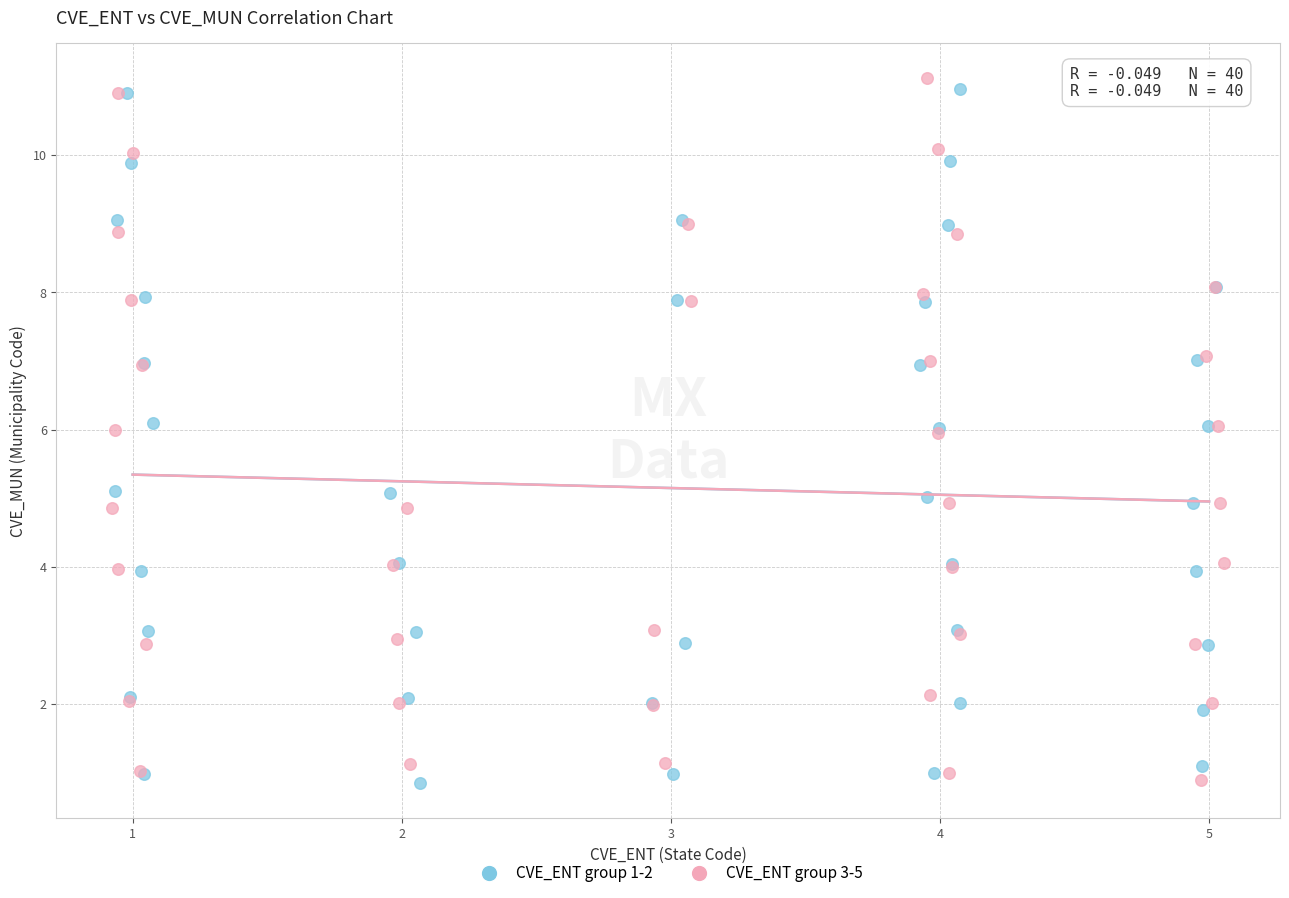

Which series contains the highest Y value?

CVE_ENT group 3-5